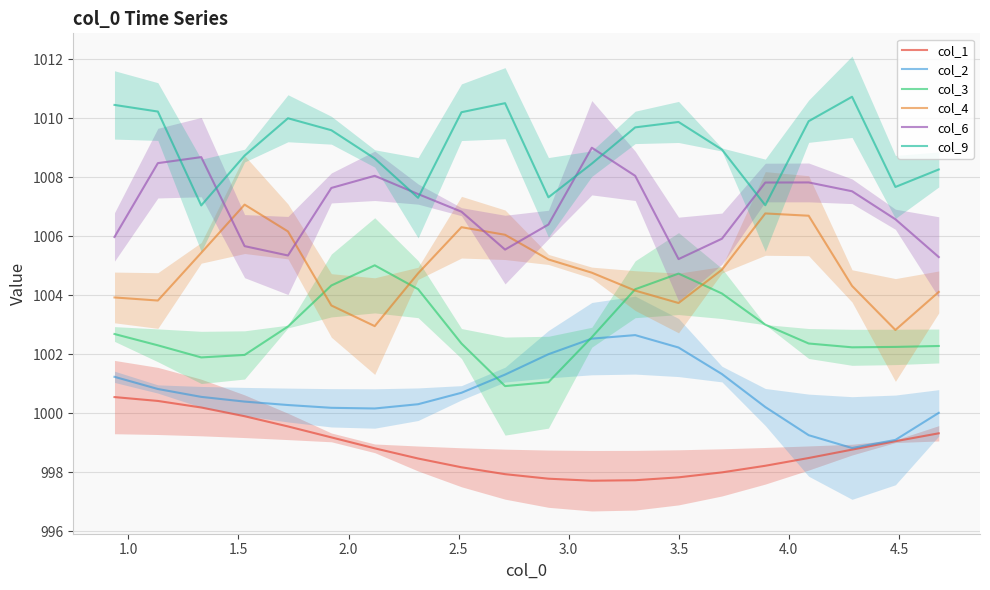

True or false: col_4 and col_3 intersect in this chart.

True